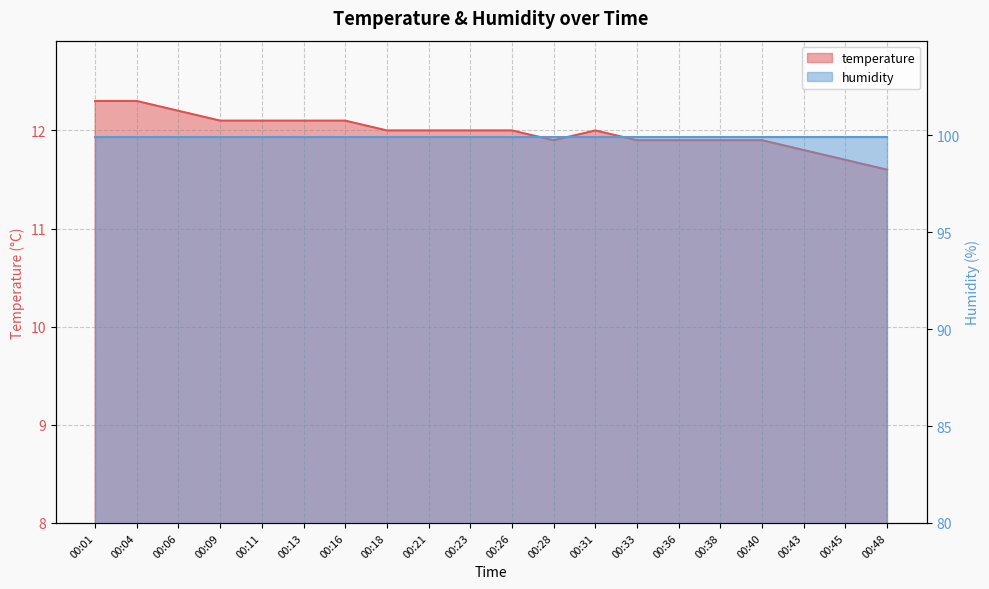

What is the maximum value shown in the chart?

12.3